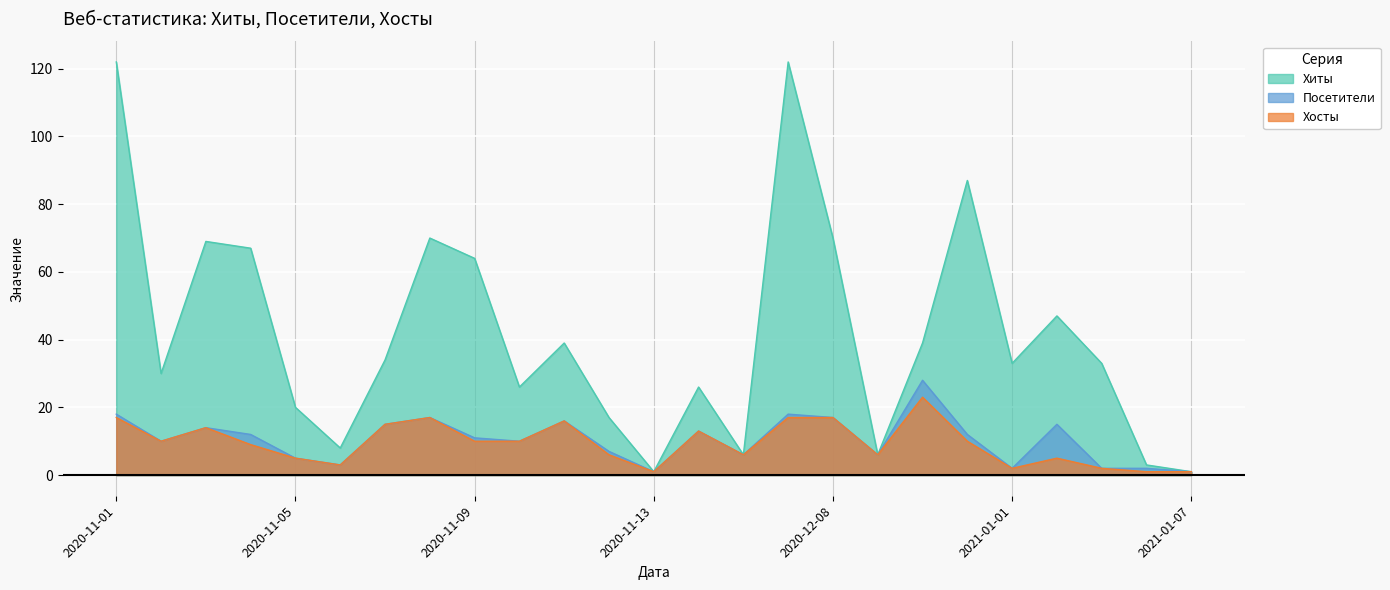

What position from the left is 2021-01-07?

25